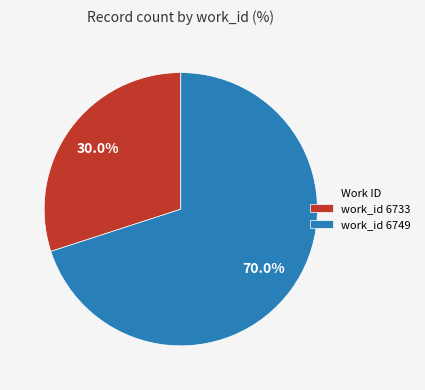

Combined, what portion of the pie is work_id 6733 and work_id 6749?

100.0%